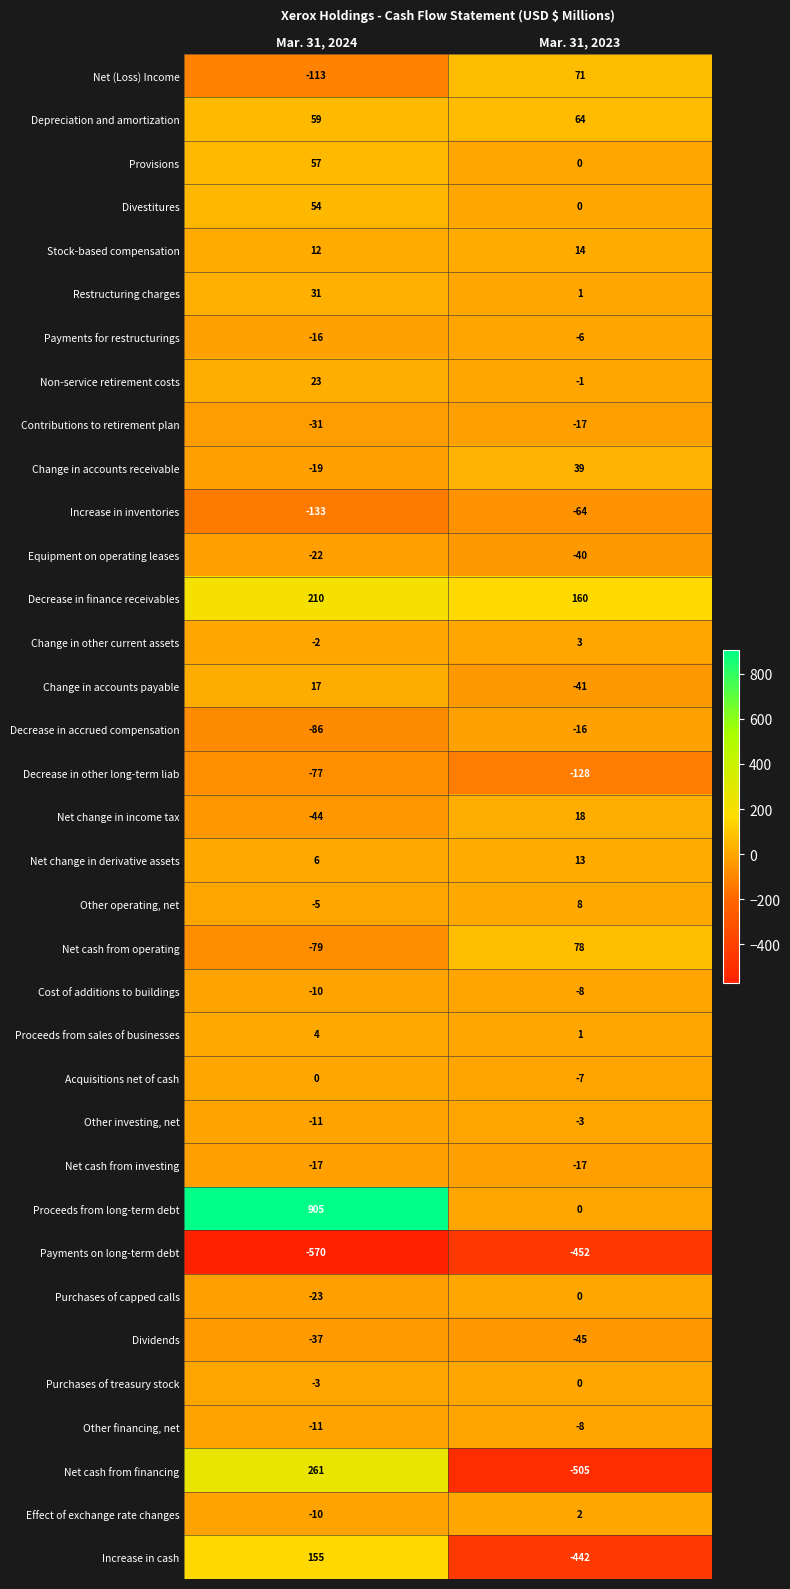

What is the maximum value shown in the chart?

905